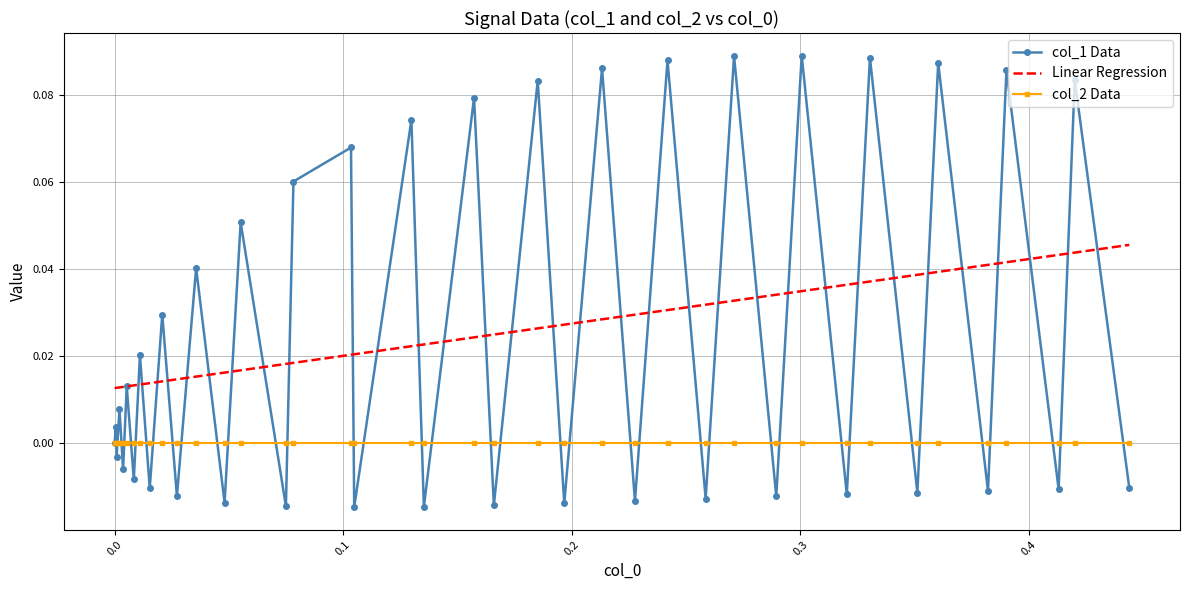

List the series in order of their peak value, lowest first.

col_2 Data, Linear Regression, col_1 Data